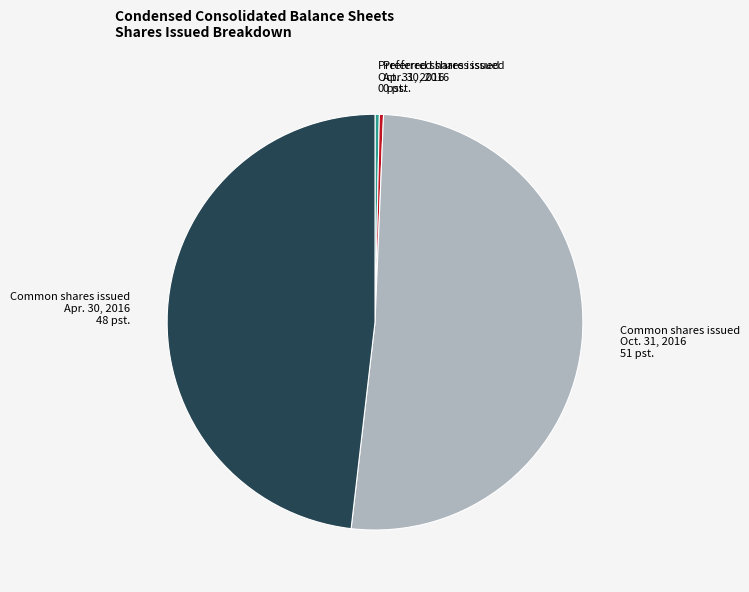

What is the majority slice?

Common shares issued Oct. 31, 2016